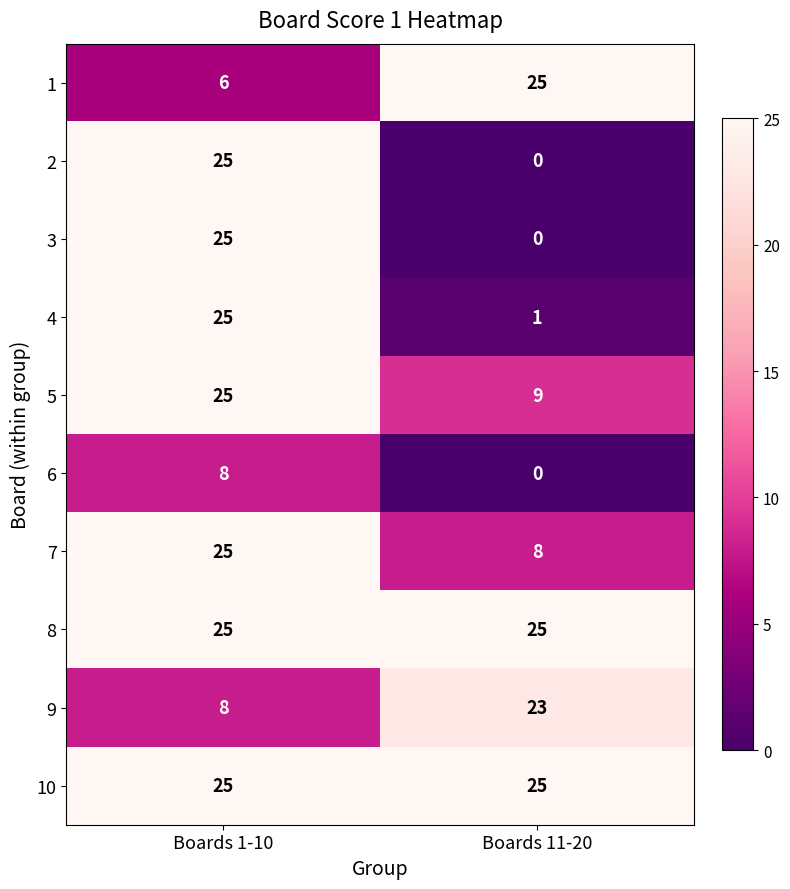

What is the maximum value shown in the chart?

25